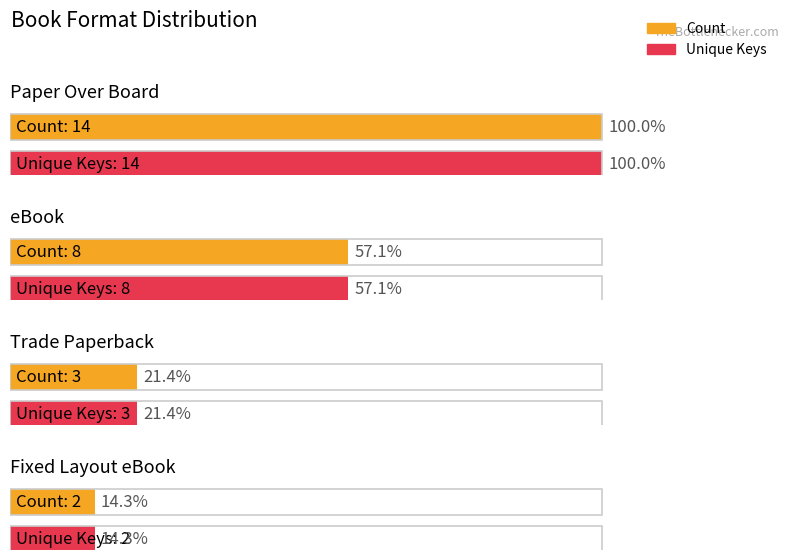

Between Trade Paperback and eBook, which is larger?

eBook